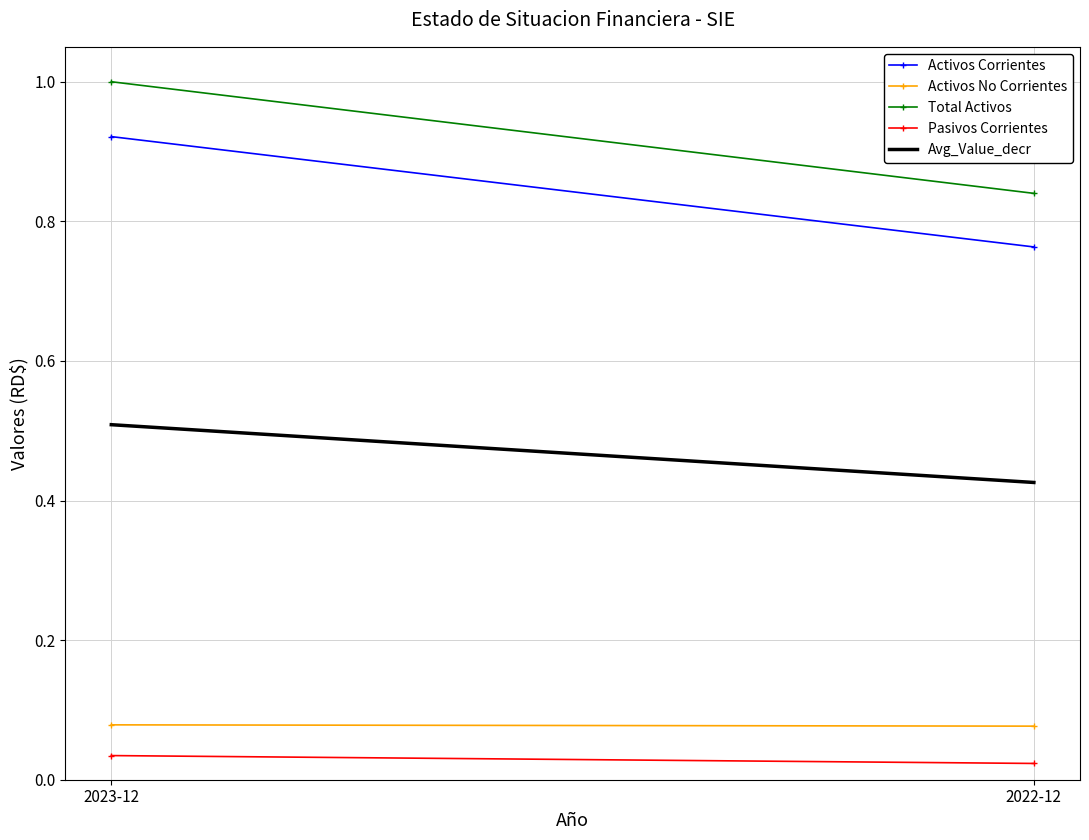

True or false: Total Activos has a value of 0.5 at 2022-12.

False